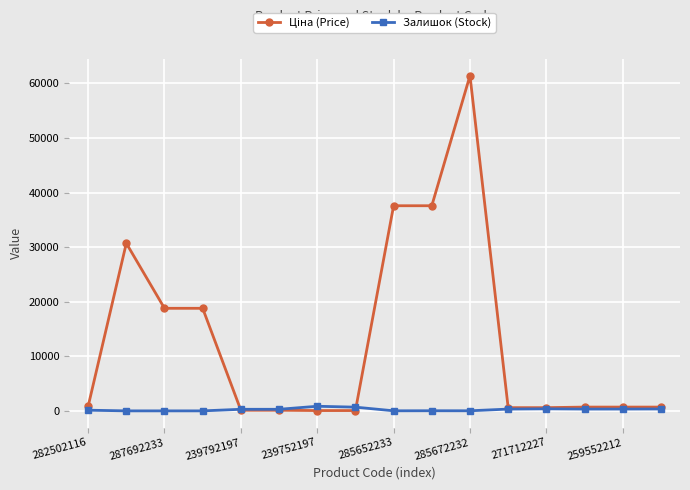

What is the greatest value displayed?

61434.3